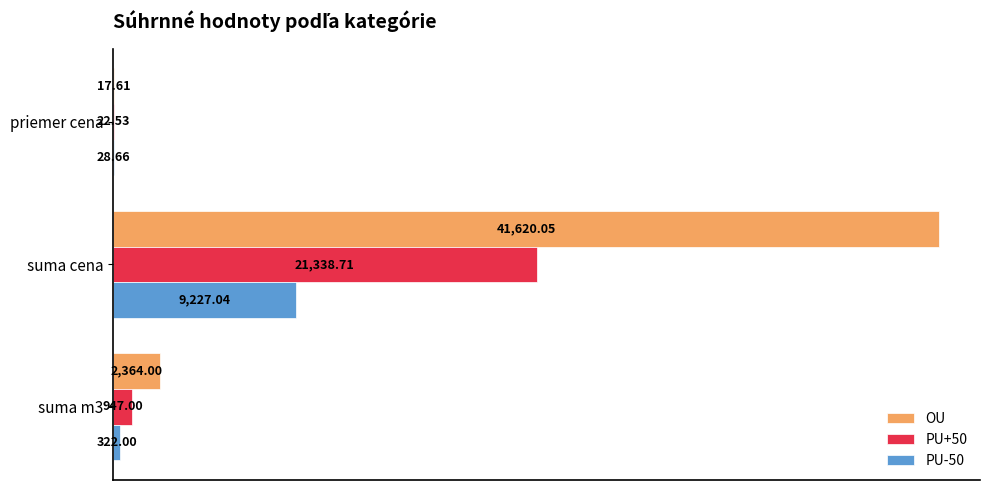

What is the maximum value for PU-50?

9227.0